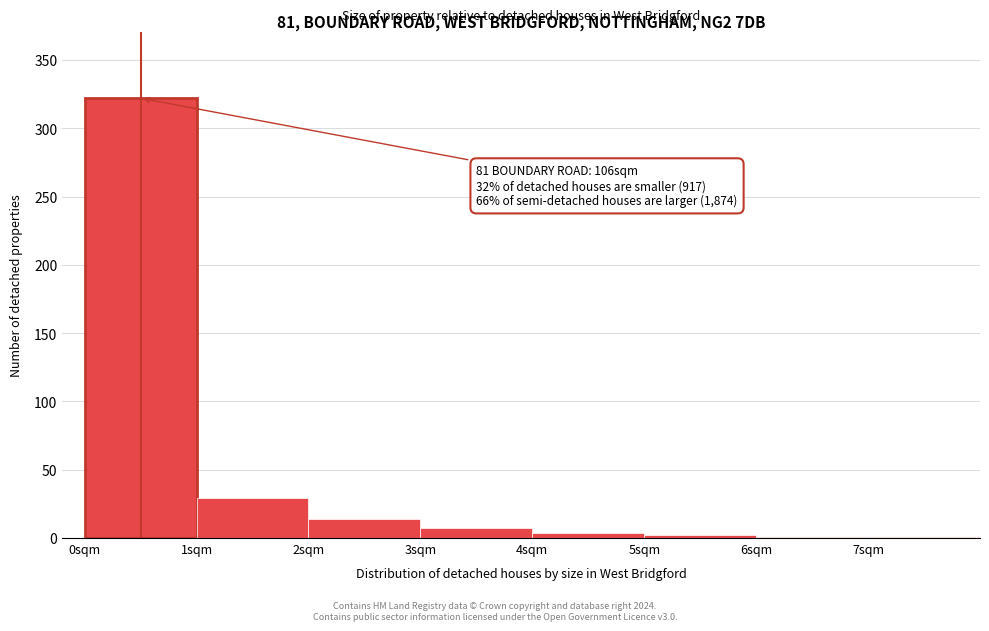

Which range on the x-axis has the tallest bar?

0 to 1